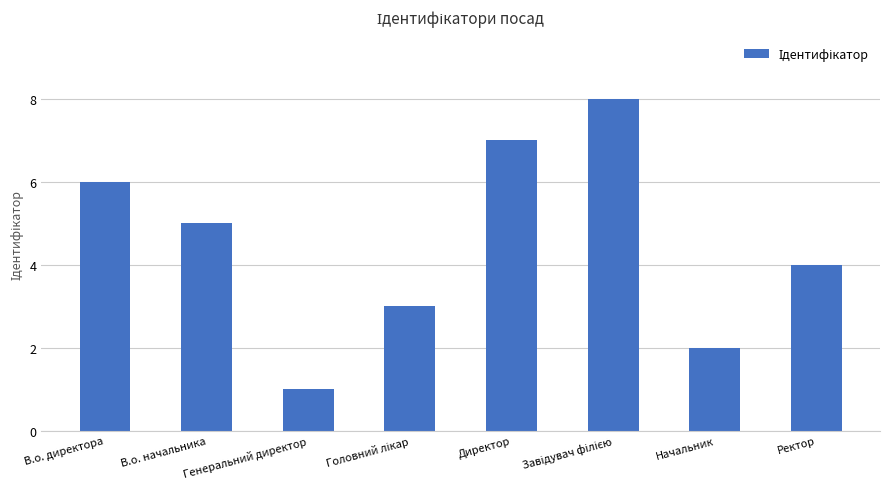

Reading left to right, extract all data points from this chart.

6	5	1	3	7	8	2	4